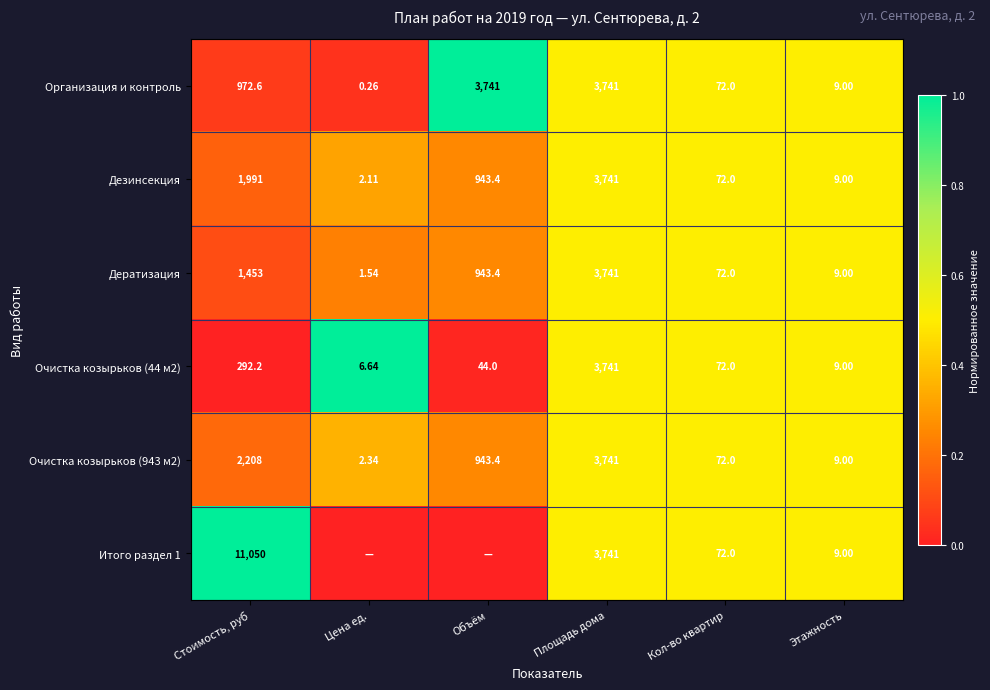

Is the value of Итого раздел 1 at Кол-во квартир greater than the value of Дератизация at Стоимость, руб?

No